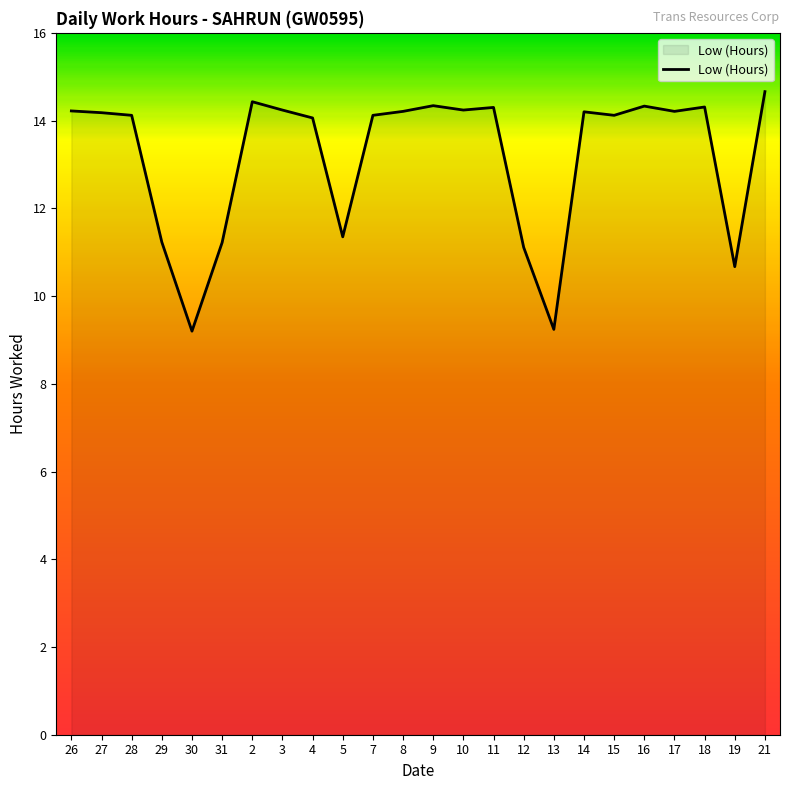

What is the approximate value at 17?

14.2